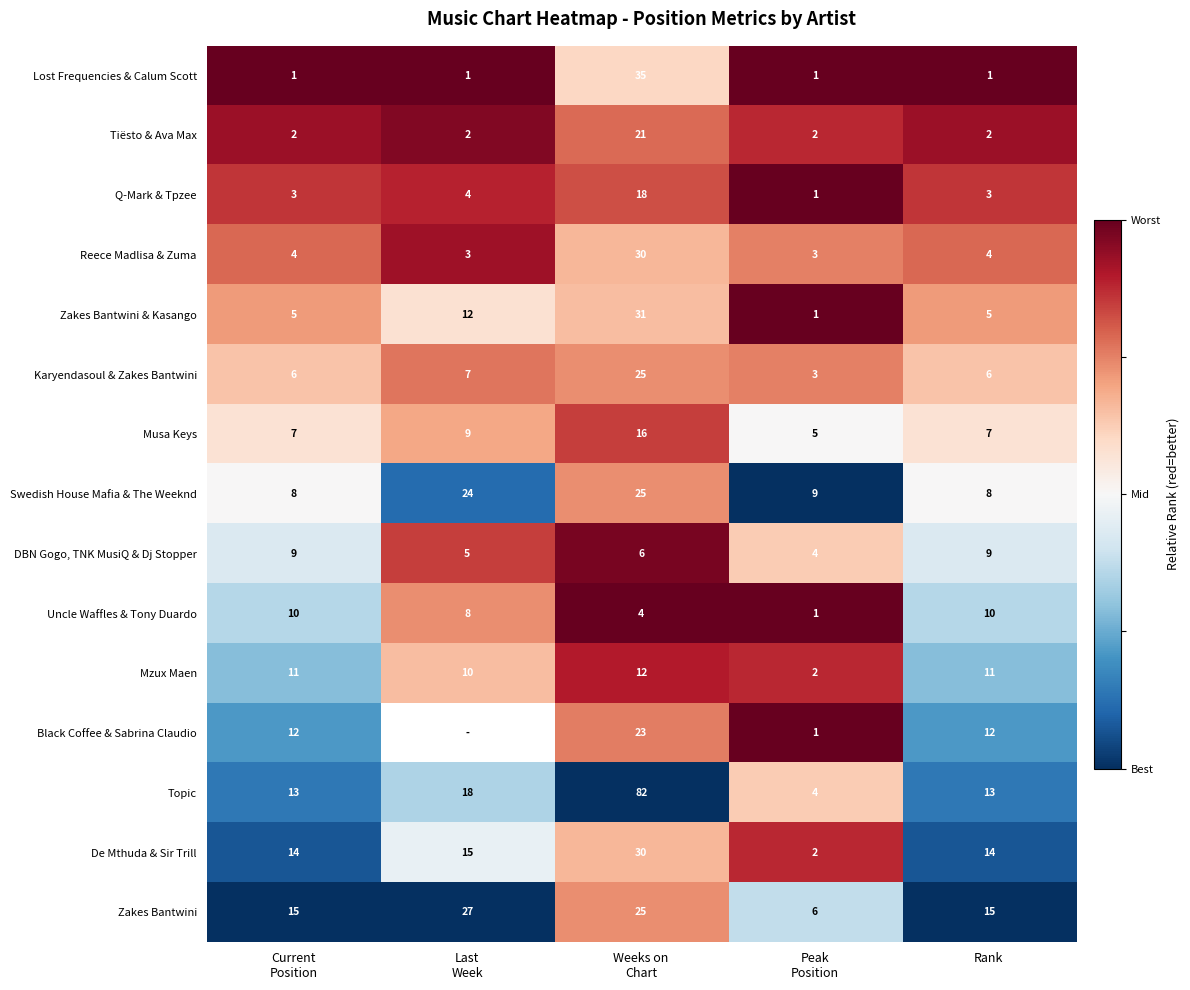

What is the average value of the Tiësto & Ava Max series?

6